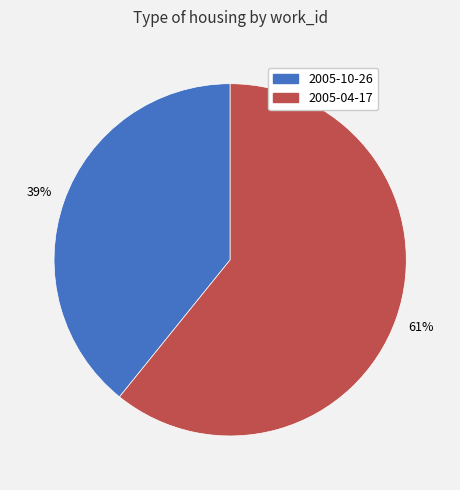

What is the smallest slice in the pie chart?

2005-10-26